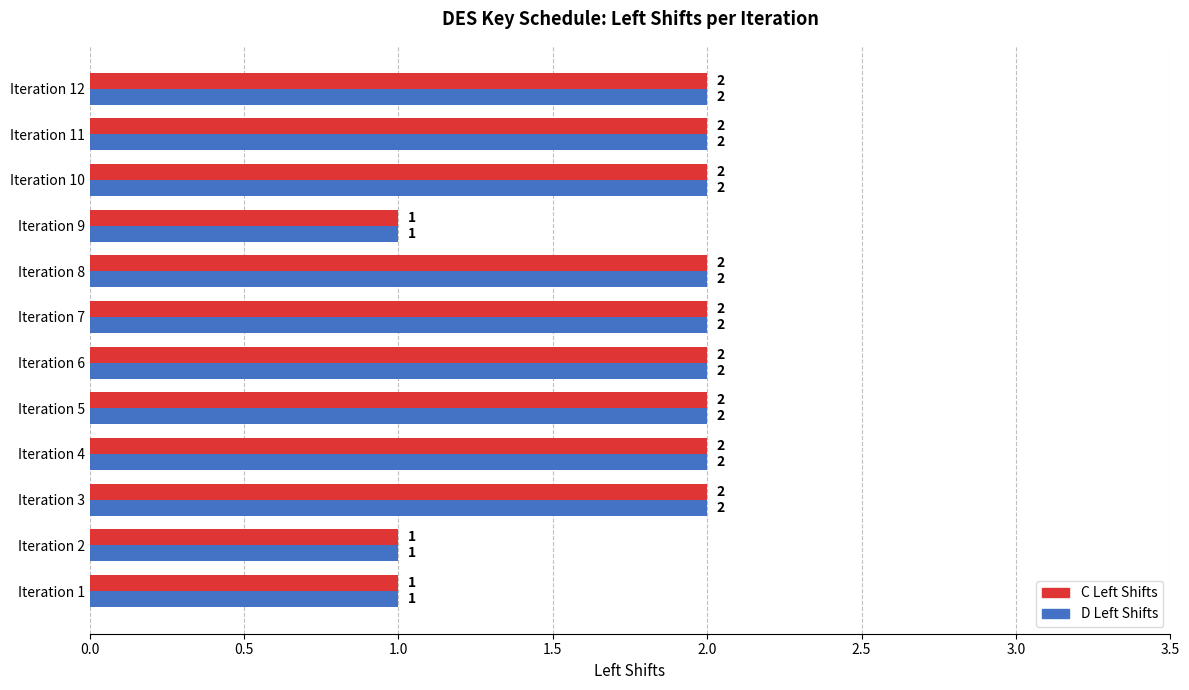

How many C Left Shifts values are between 2 and 3?

9